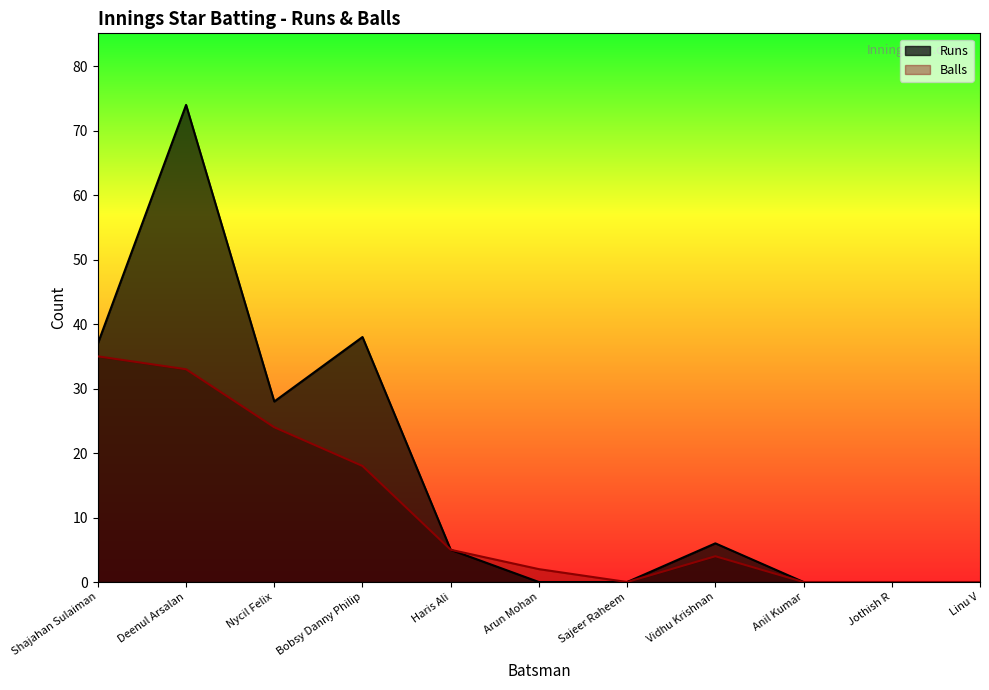

Where is Runs nearest to the value 37?

Shajahan Sulaiman